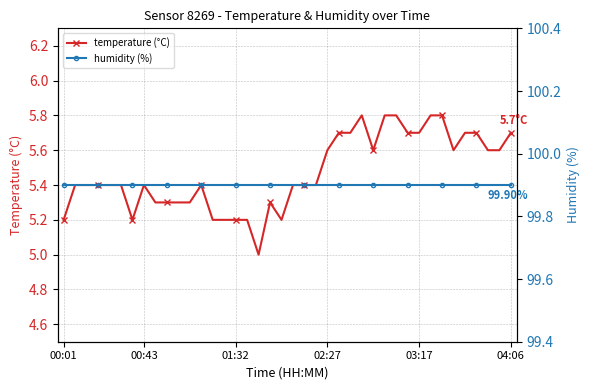

True or false: humidity (%) and temperature (°C) intersect in this chart.

False